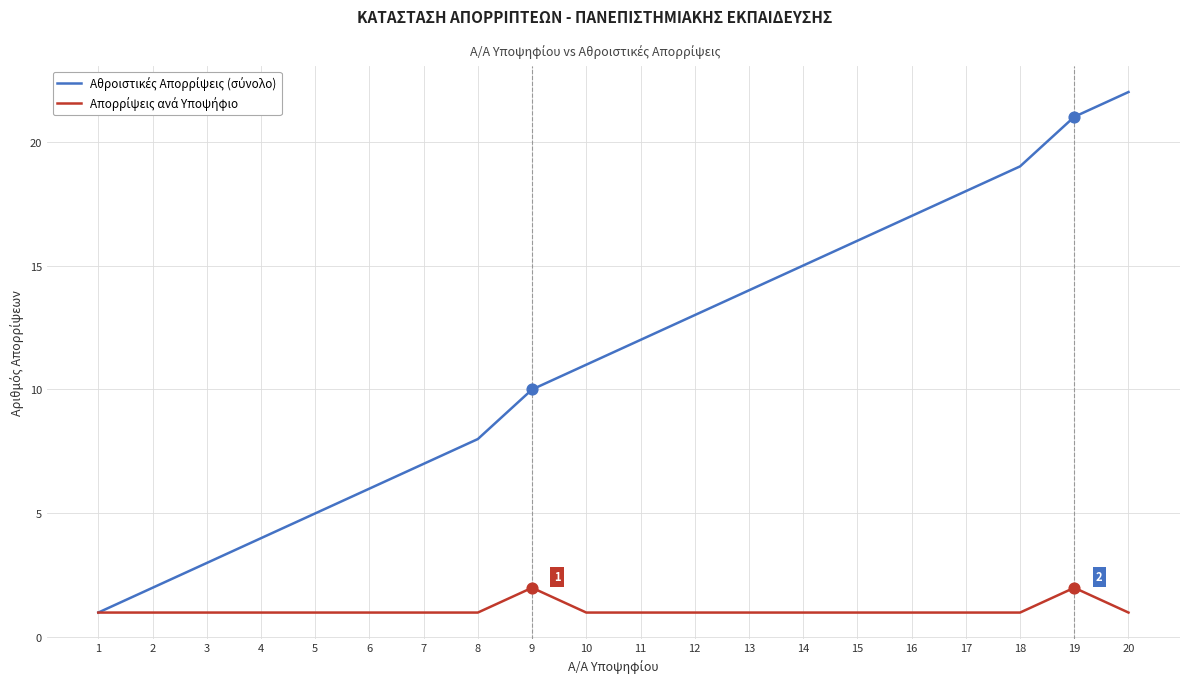

What is the difference between the highest and lowest values at 9?

8